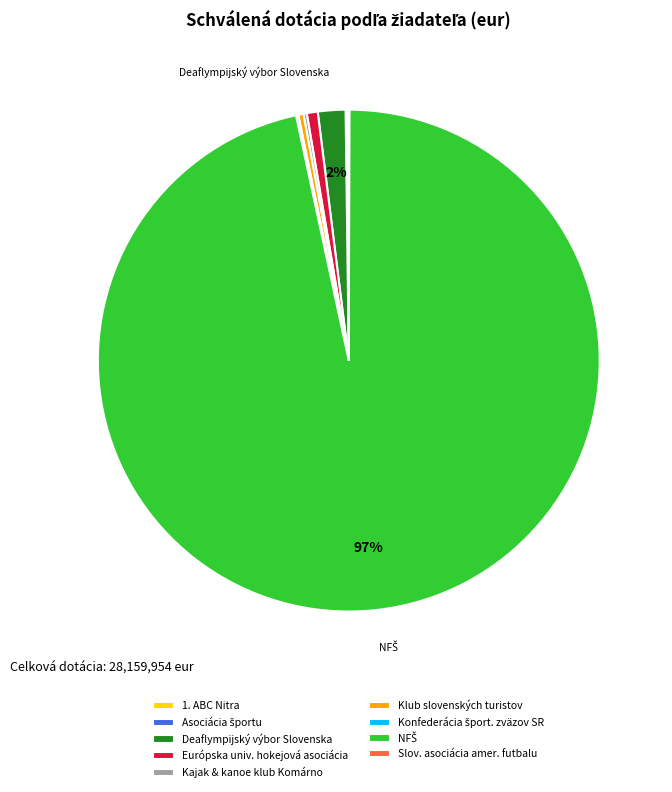

What percentage is the Deaflympijský výbor Slovenska slice, to the nearest percent?

2%